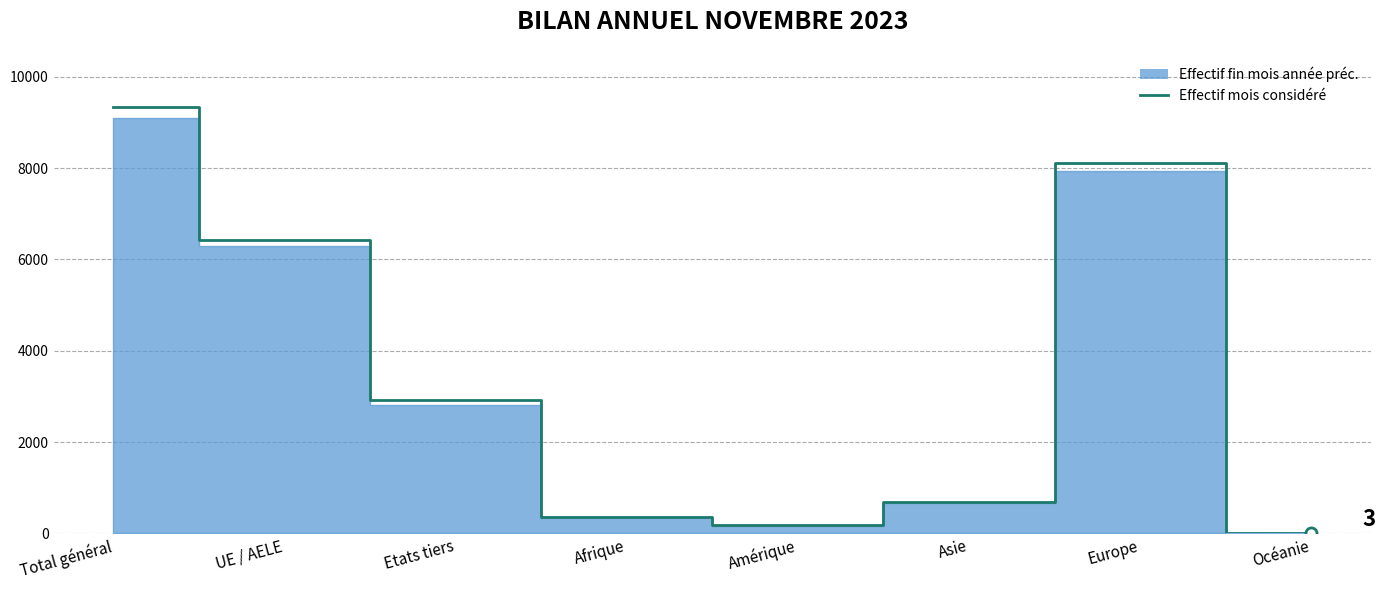

List the labels in order of value, smallest first.

Océanie, Amérique, Afrique, Asie, Etats tiers, UE / AELE, Europe, Total général